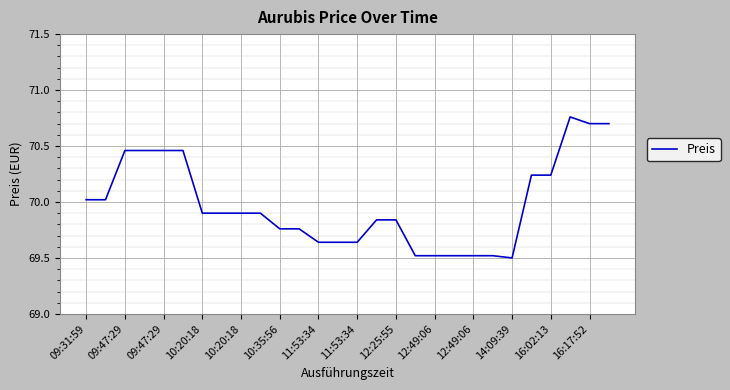

What is the minimum value shown in the chart?

69.5